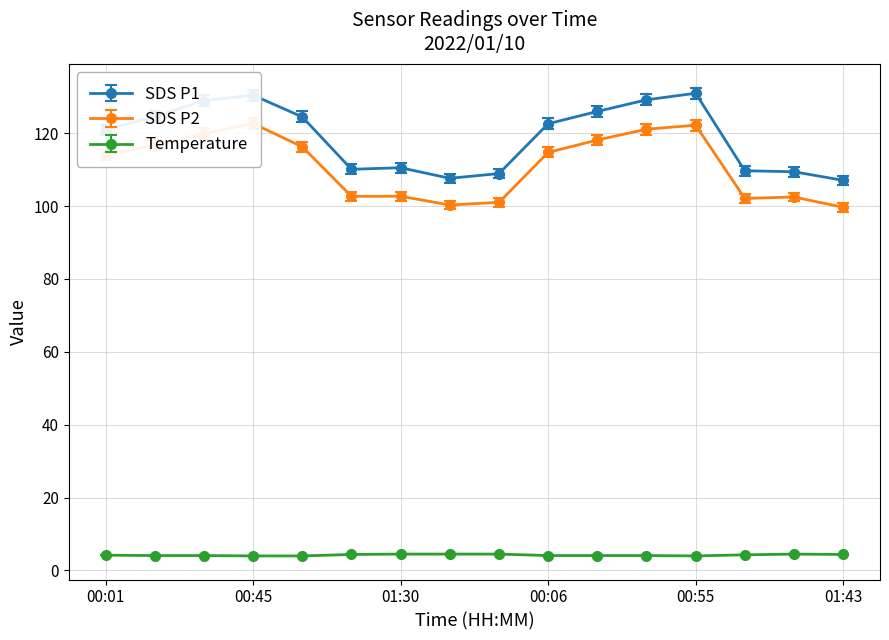

Reading right to left, extract all data points from this chart.

SDS_P1: 107.1	109.4	109.7	131.0	129.2	126.0	122.6	108.9	107.6	110.5	110.1	124.5	130.4	129.0	124.6	120.9
SDS_P2: 99.7	102.5	102.1	122.2	121.1	118.1	114.7	101.0	100.3	102.7	102.7	116.3	122.7	119.9	116.8	113.9
Temp: 4.4	4.5	4.3	4.0	4.1	4.1	4.1	4.5	4.5	4.5	4.4	4.0	4.0	4.1	4.1	4.2